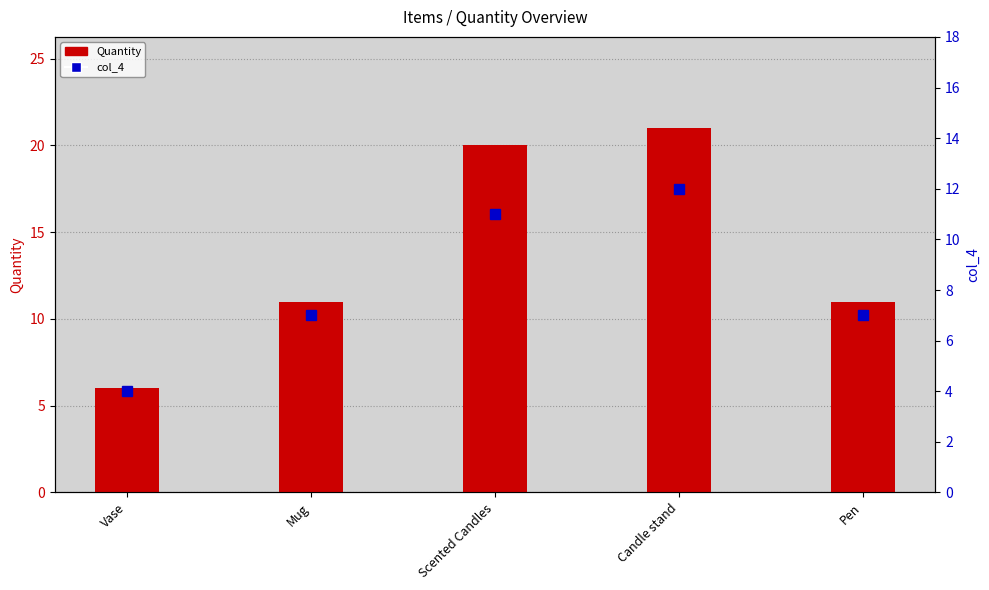

What is the spread (max minus min) of values at Pen?

4